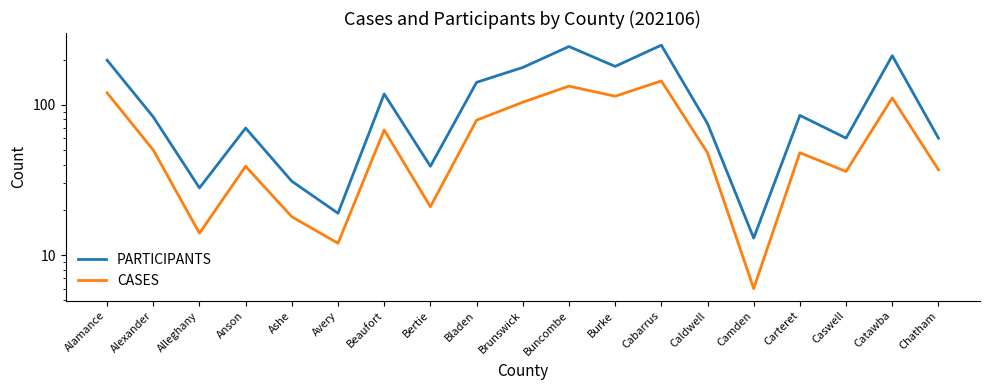

What is the lowest value of the PARTICIPANTS series?

13